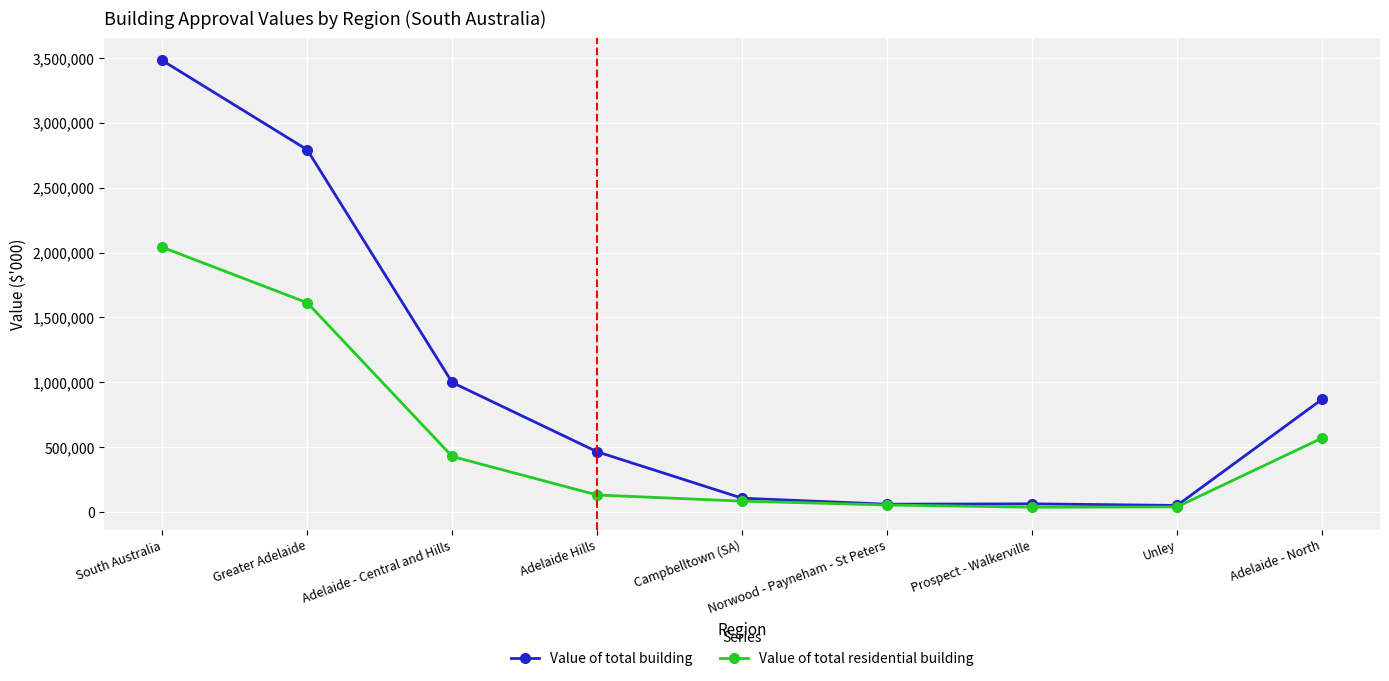

At which label does Value of total residential building first exceed 130612?

South Australia